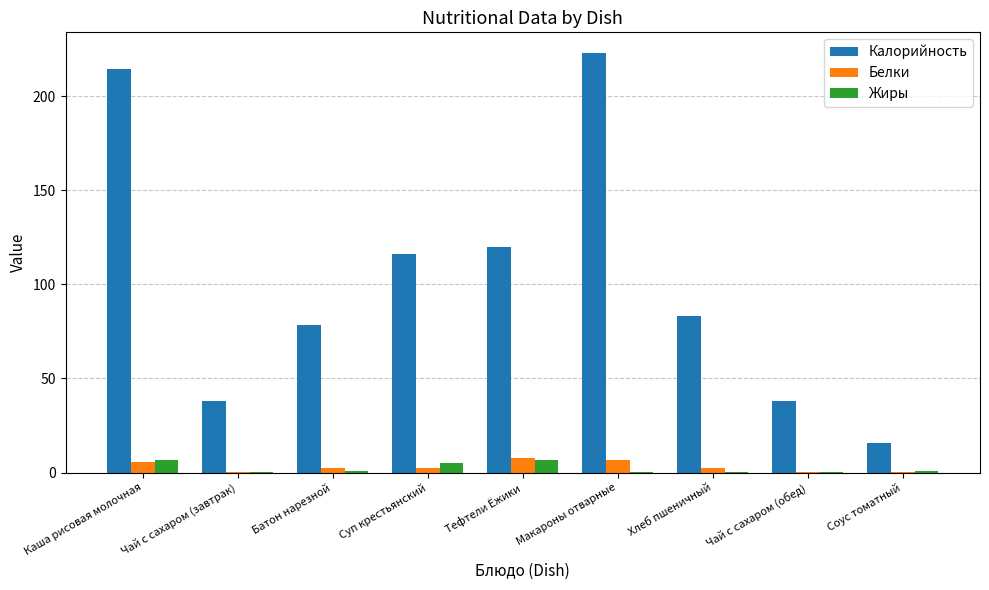

What are all the series names shown in the legend?

Калорийность, Белки, Жиры